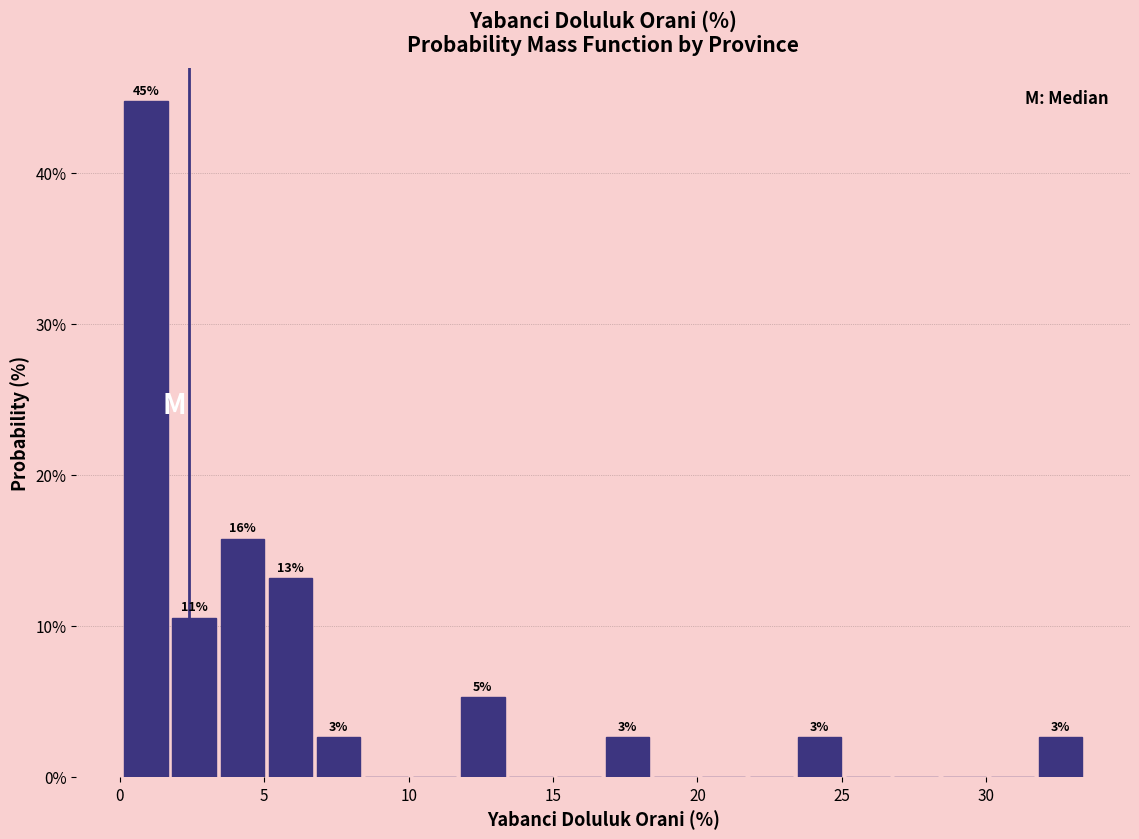

Around what value on the x-axis is the tallest bar? Give the approximate position of its centre, as read against the axis.

1.0